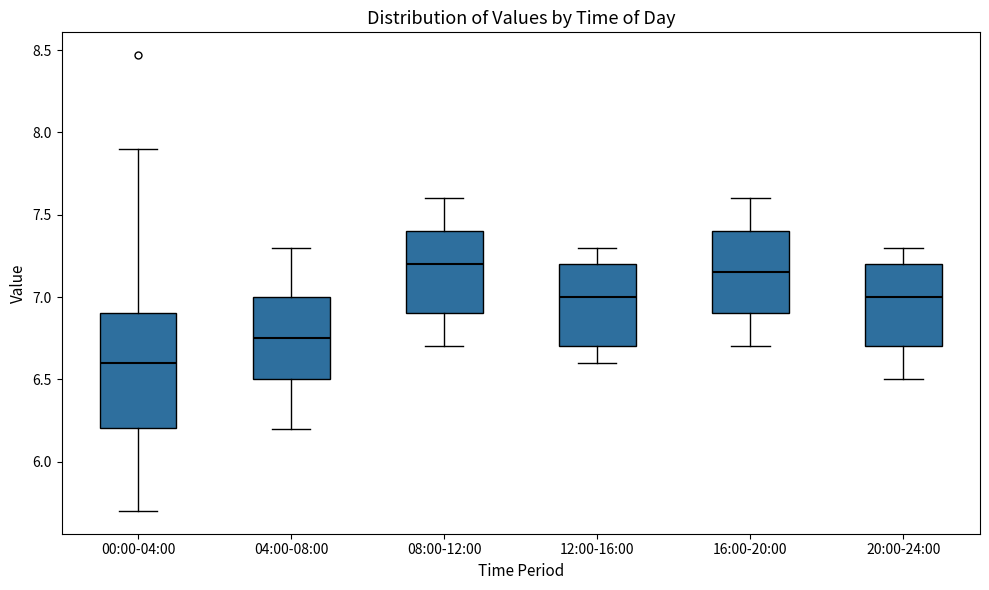

Where does the median line of the box for 12:00-16:00 sit on the y-axis? The values are not printed on the chart, so give them approximately, as read against the axis.

7.00